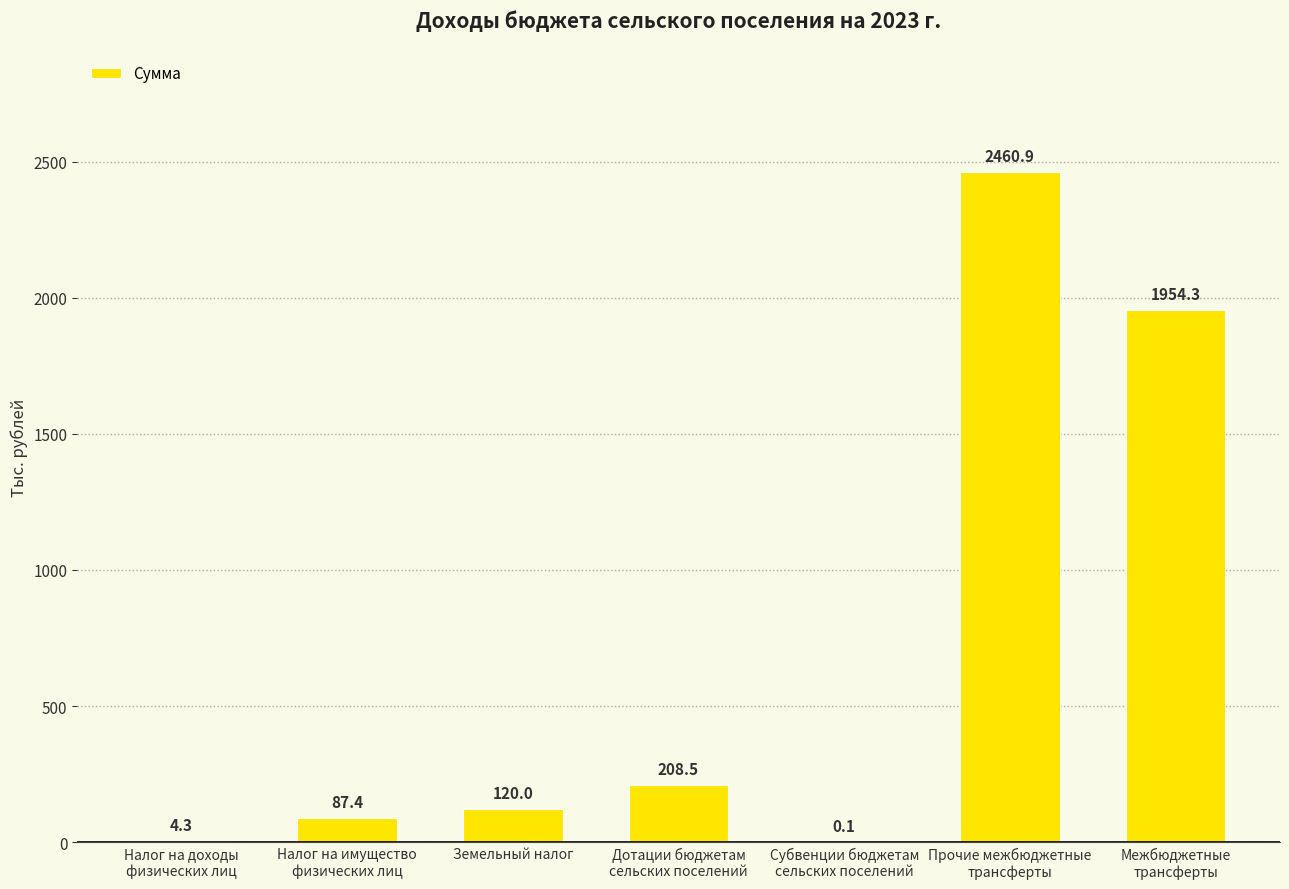

What is the sum of all values?

4835.5